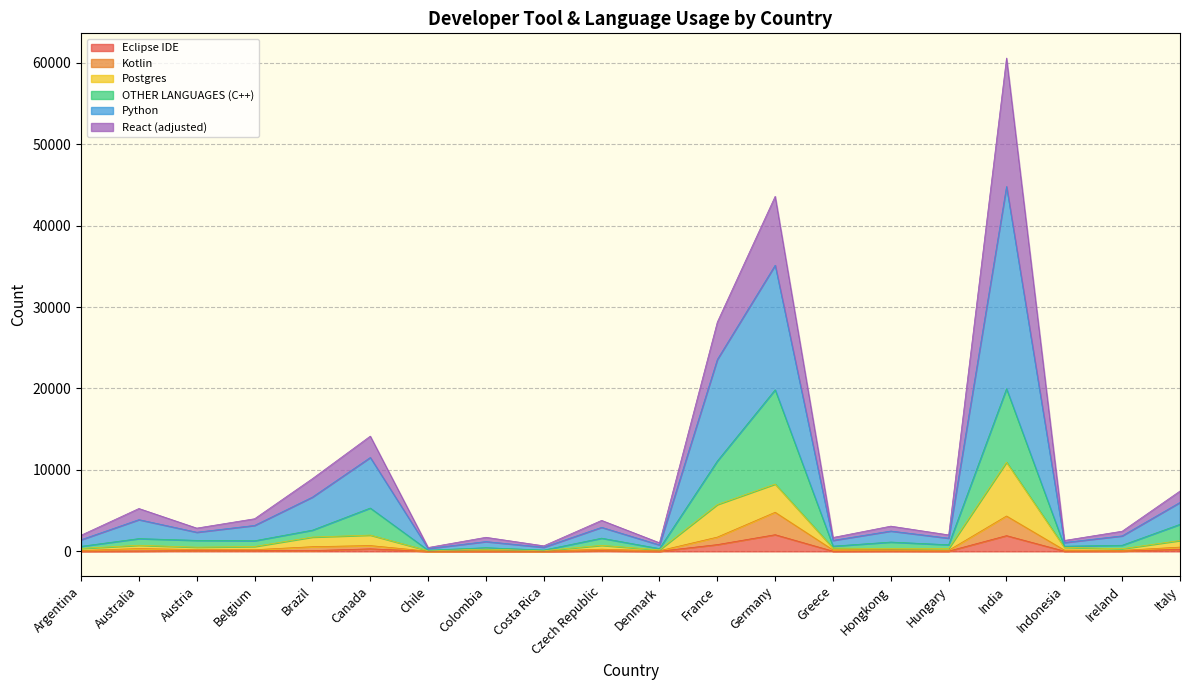

Which series has the largest total across all categories?

Python